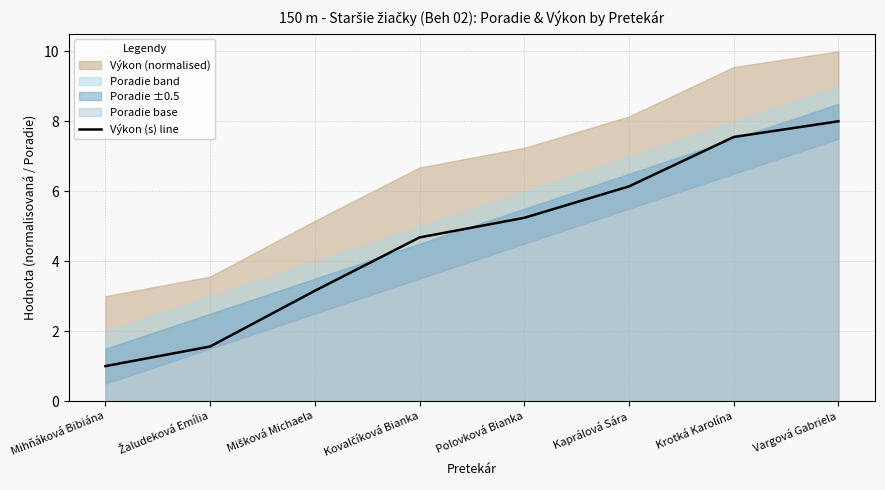

What is the sum of all values?

37.3